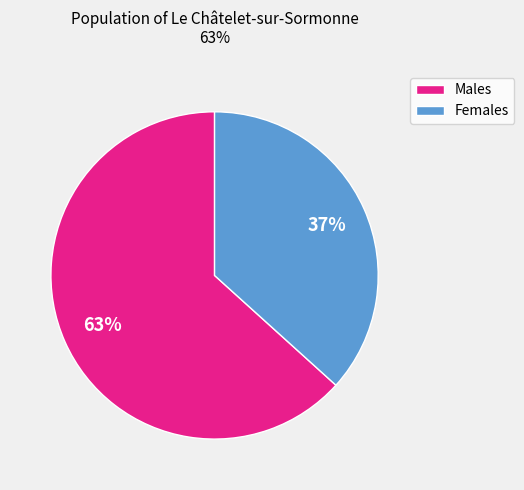

Rank the categories by value from highest to lowest.

Males, Females